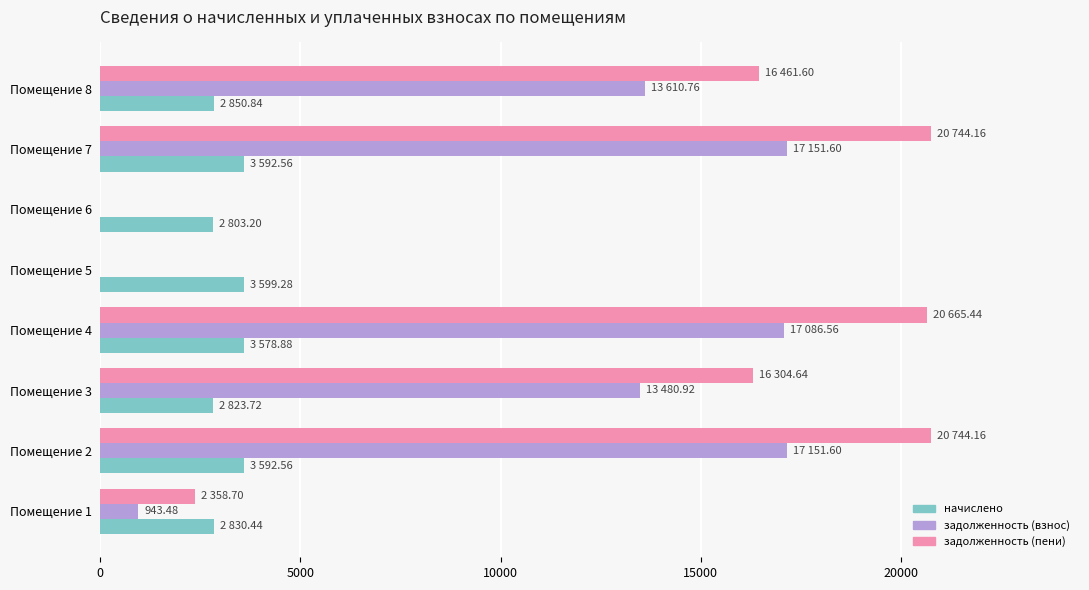

Is the value of задолженность (пени) at Помещение 1 greater than the value of задолженность (взнос) at Помещение 4?

No